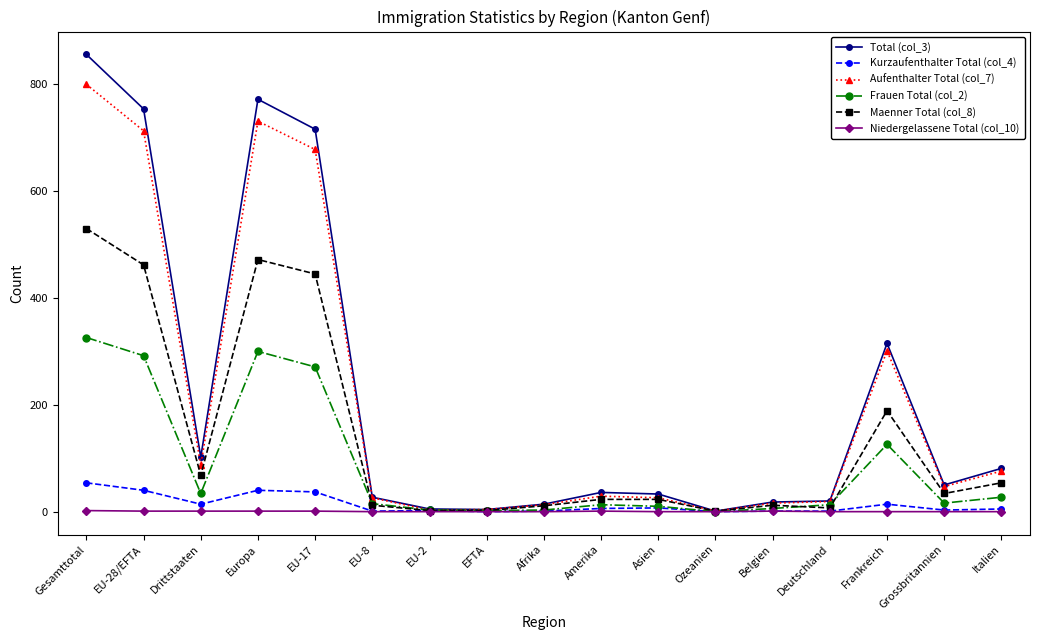

Which label corresponds to the largest value in the chart?

Gesamttotal